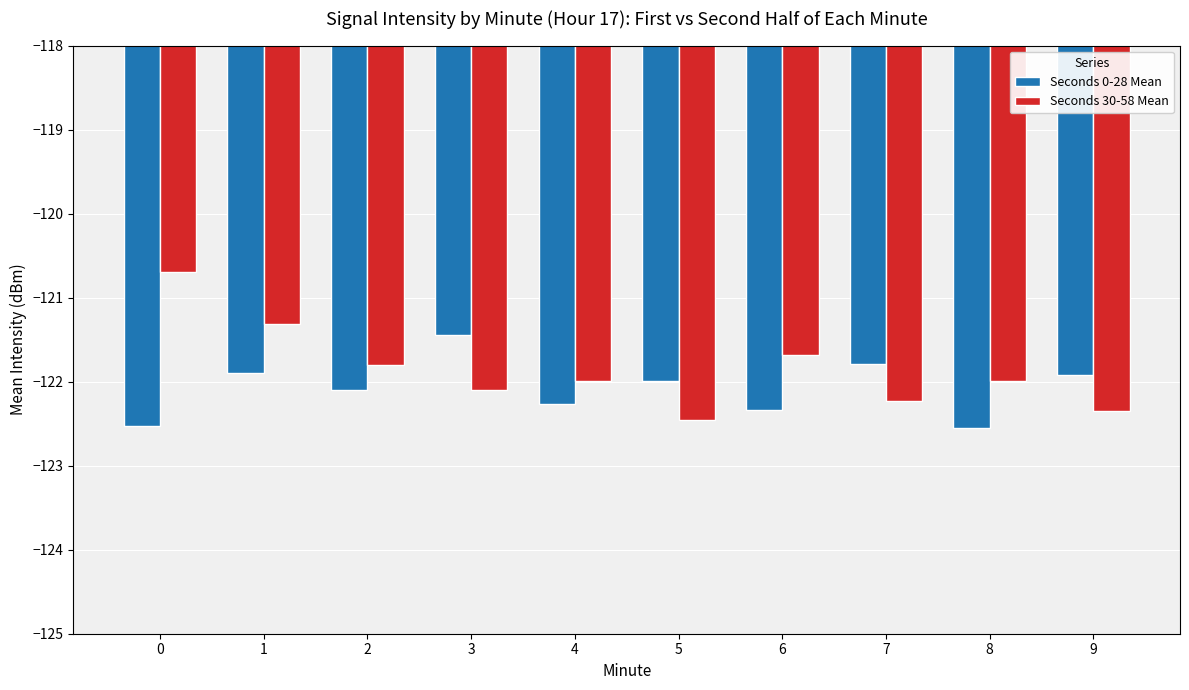

How many data points in Seconds 30-58 Mean are less than -121?

9